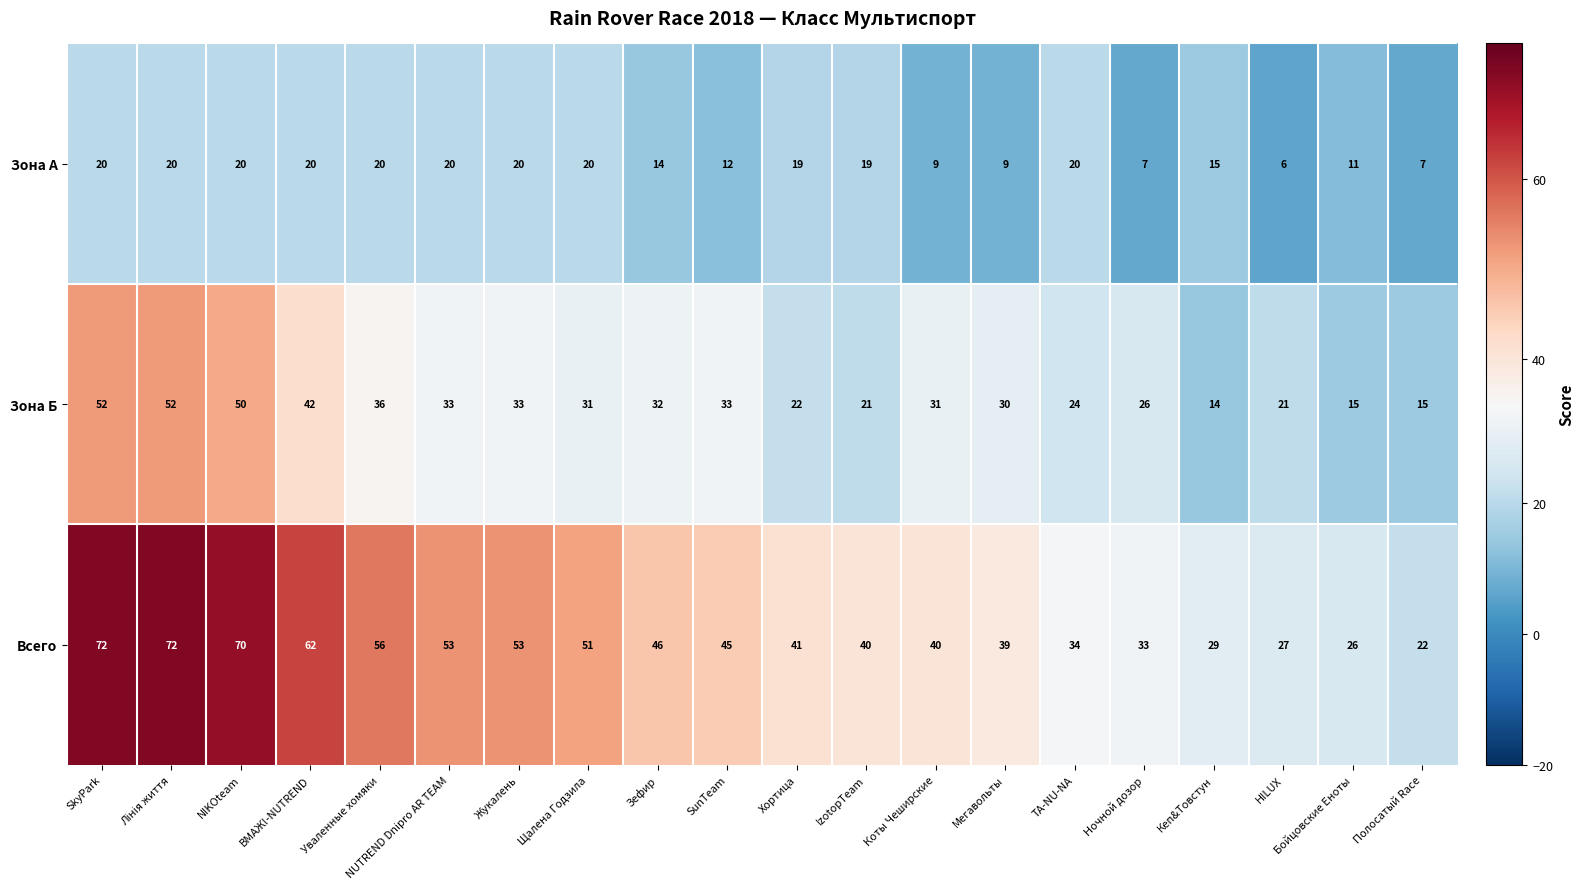

What is the average value of the Зона Б series?

31